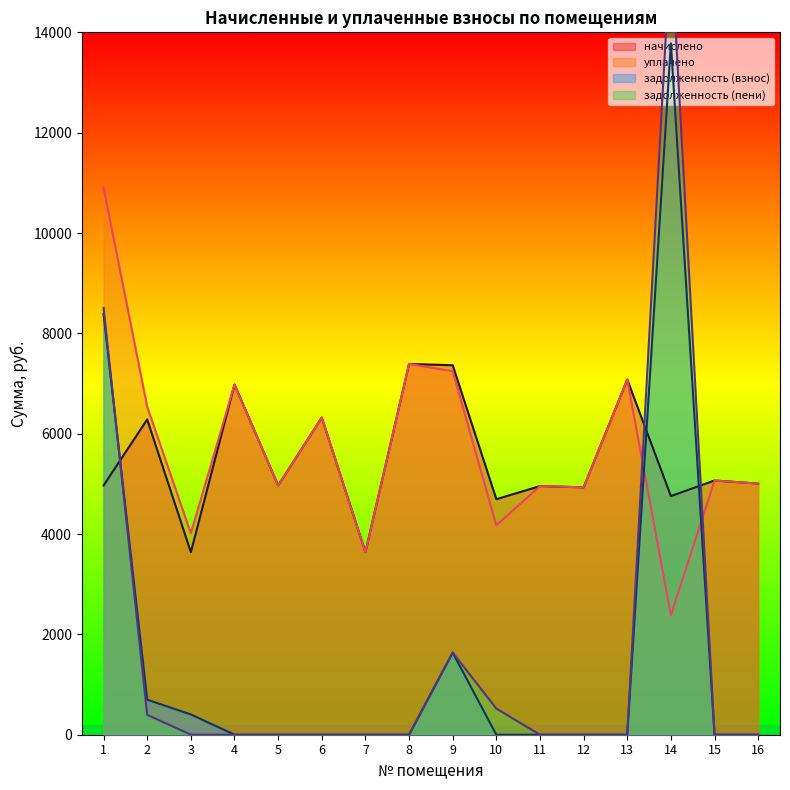

What is the total value across all series at 6?

12643.6